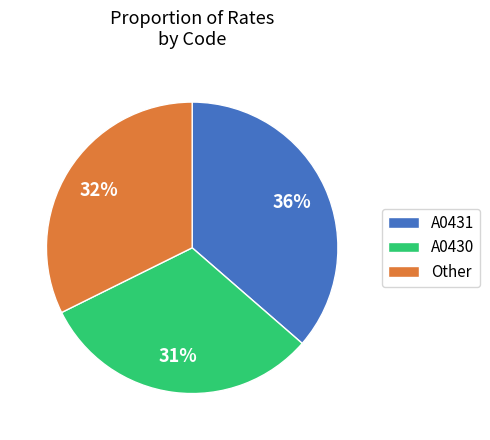

Count the number of slices in the pie.

3